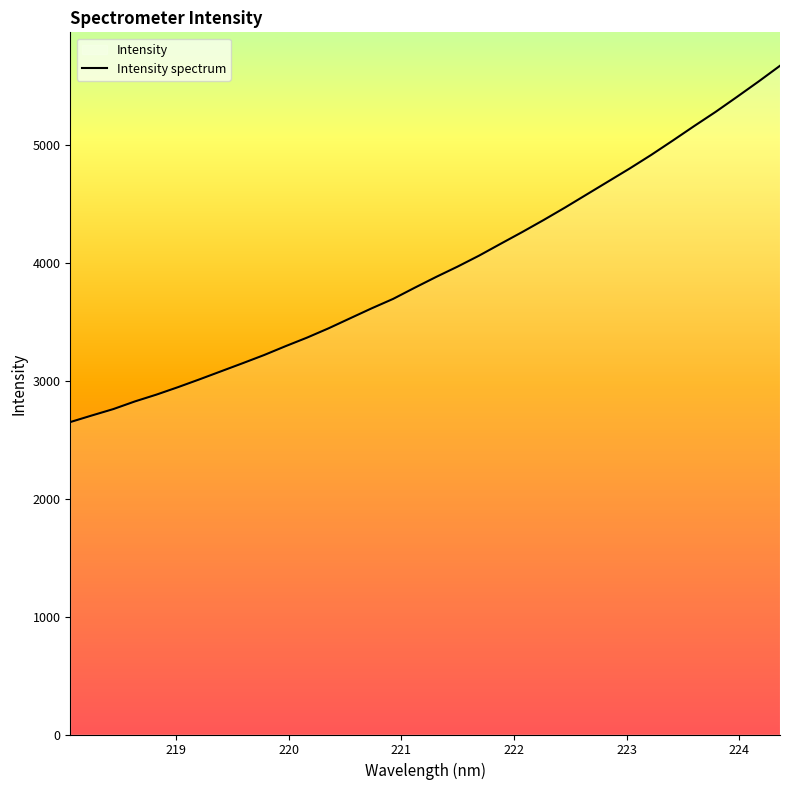

What is the minimum value shown in the chart?

2650.3